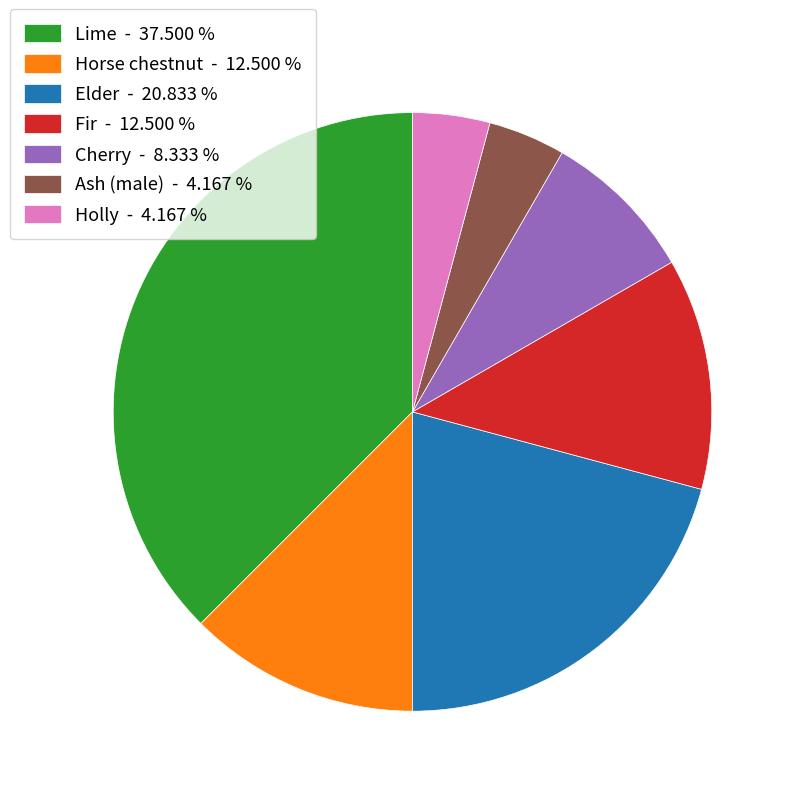

Count the number of slices in the pie.

7